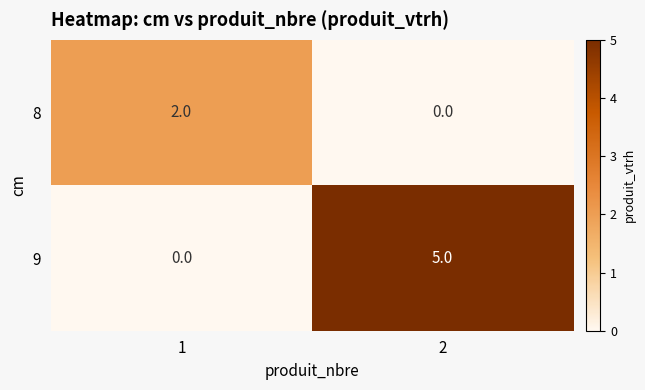

The 9 series shows 0 at 1. True or false?

True